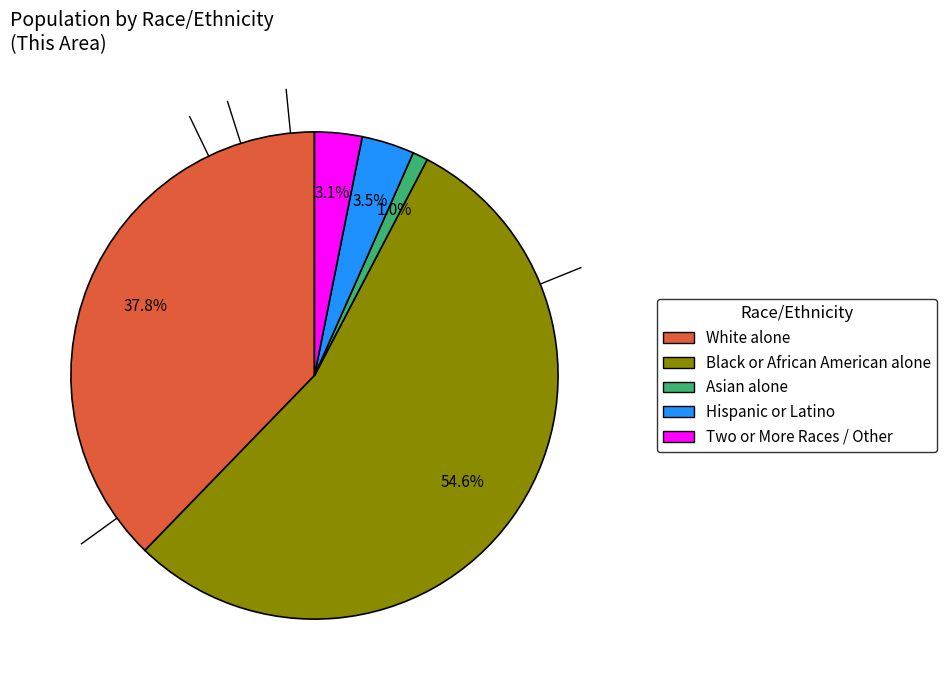

Between Two or More Races / Other and Black or African American alone, which is larger?

Black or African American alone